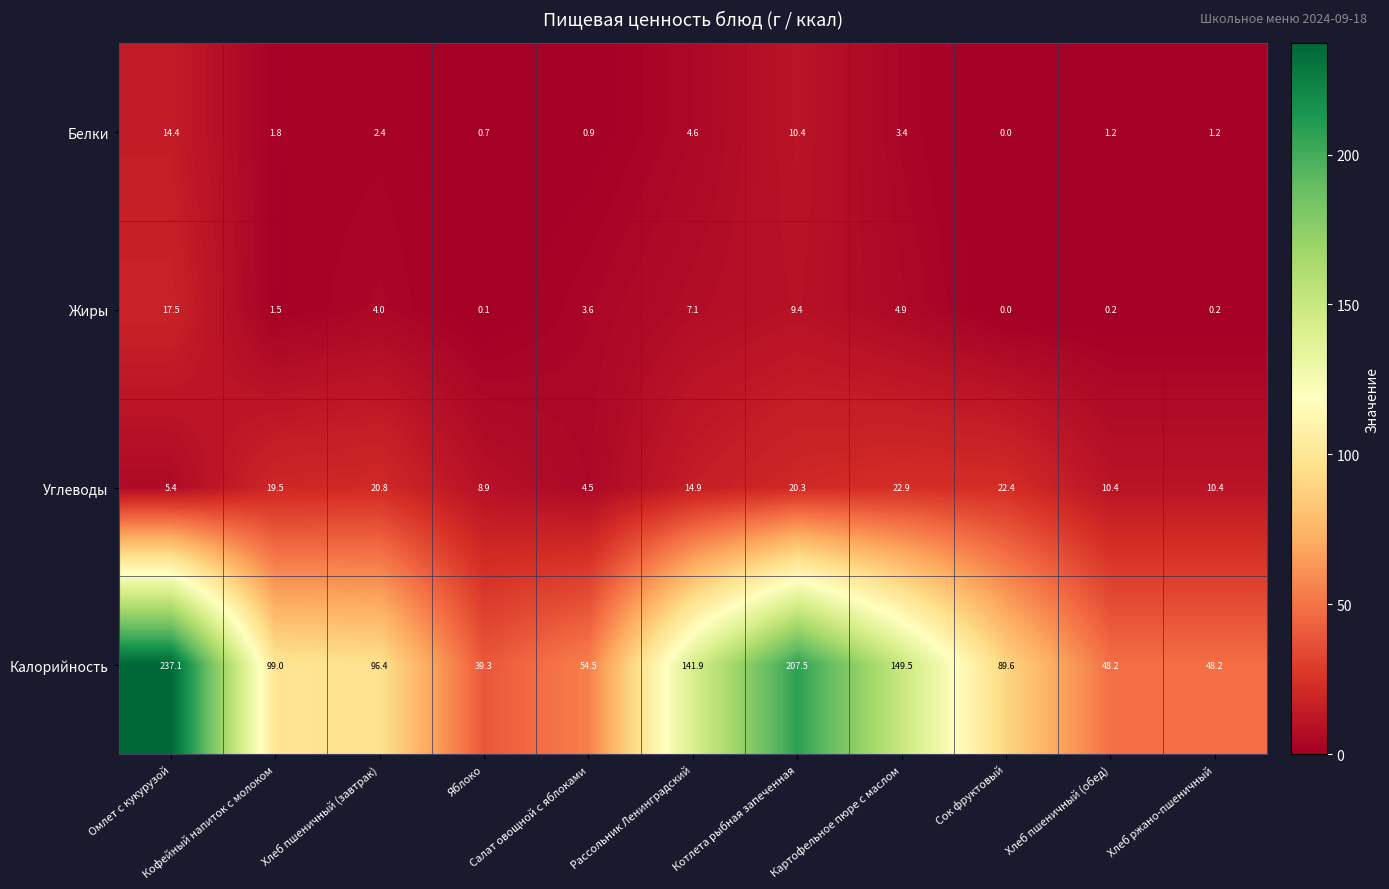

What is the lowest value of the Углеводы series?

4.5